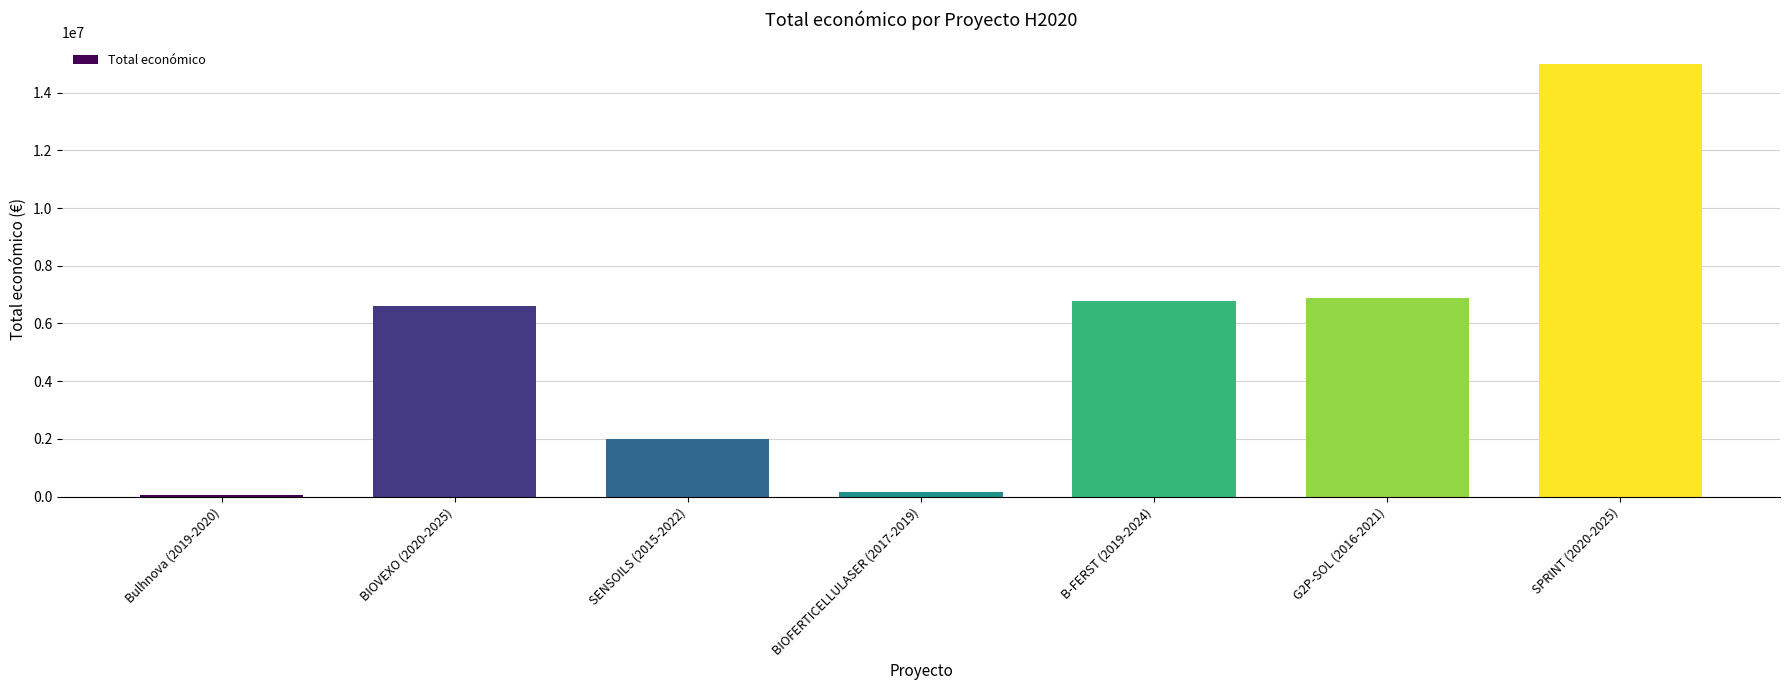

What is the value of the 3rd bar from the left?

1978475